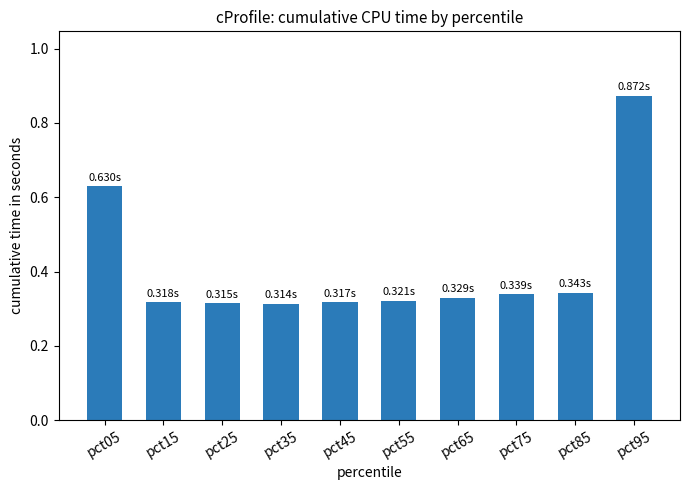

What is the sum of the values at pct05 and pct55?

1.0